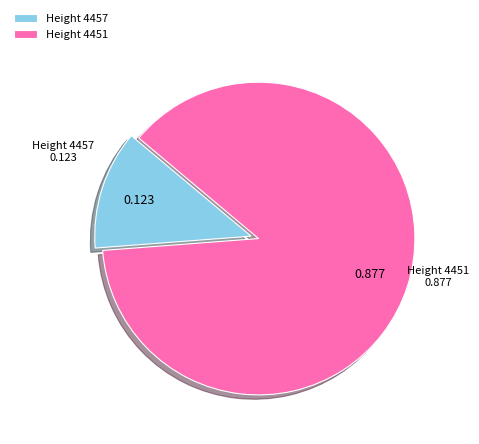

Is the sum of Height 4457 and Height 4451 greater than half?

Yes